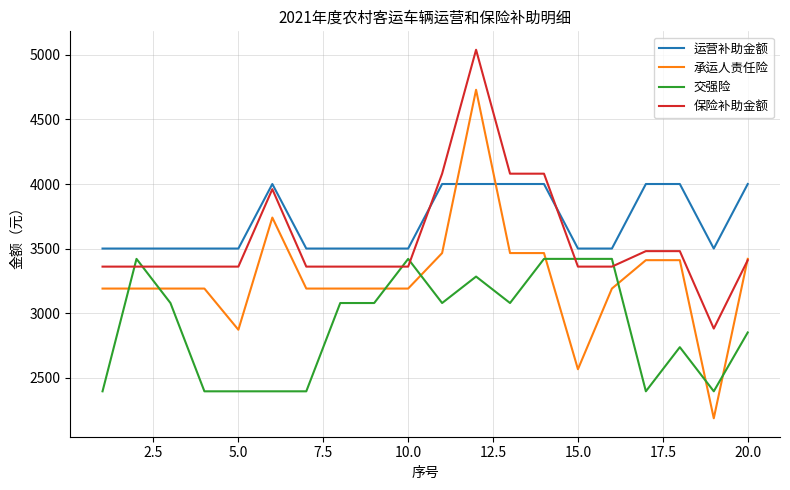

What is the minimum value for 运营补助金额?

3500